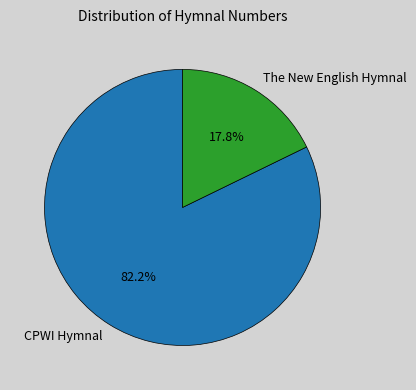

What is the largest slice in the pie chart?

CPWI Hymnal